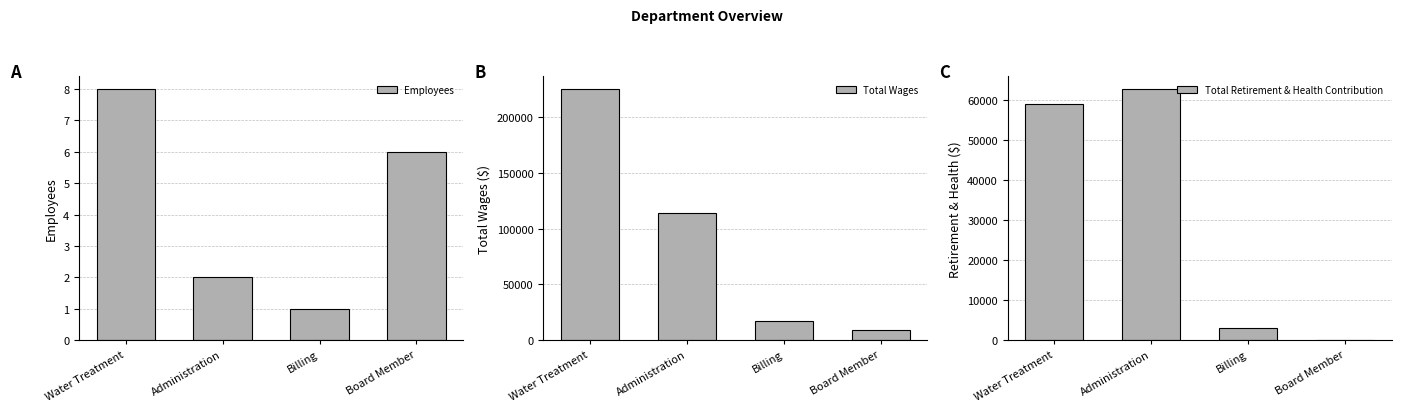

Which has a higher value, Board Member or Billing?

Board Member